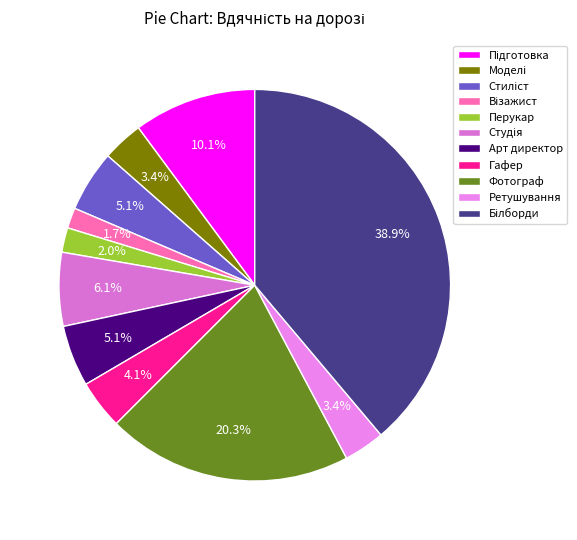

Rank the categories by value from highest to lowest.

Друк та розміщення білбордів, Послуги фотографа, Попередня підготовка, Послуги студії та зйомочного обладнання, Послуги стиліста, Послуги арт директора, Послуги гафера, Послуги моделей, Послуги ретушування, Послуги перукаря, Послуги візажиста